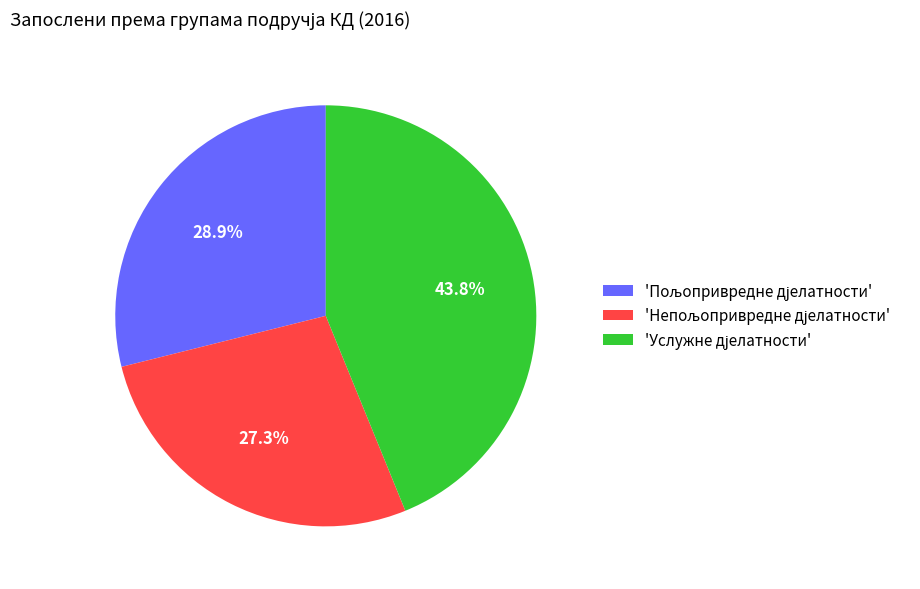

To the nearest percent, what is the average slice percentage?

33%